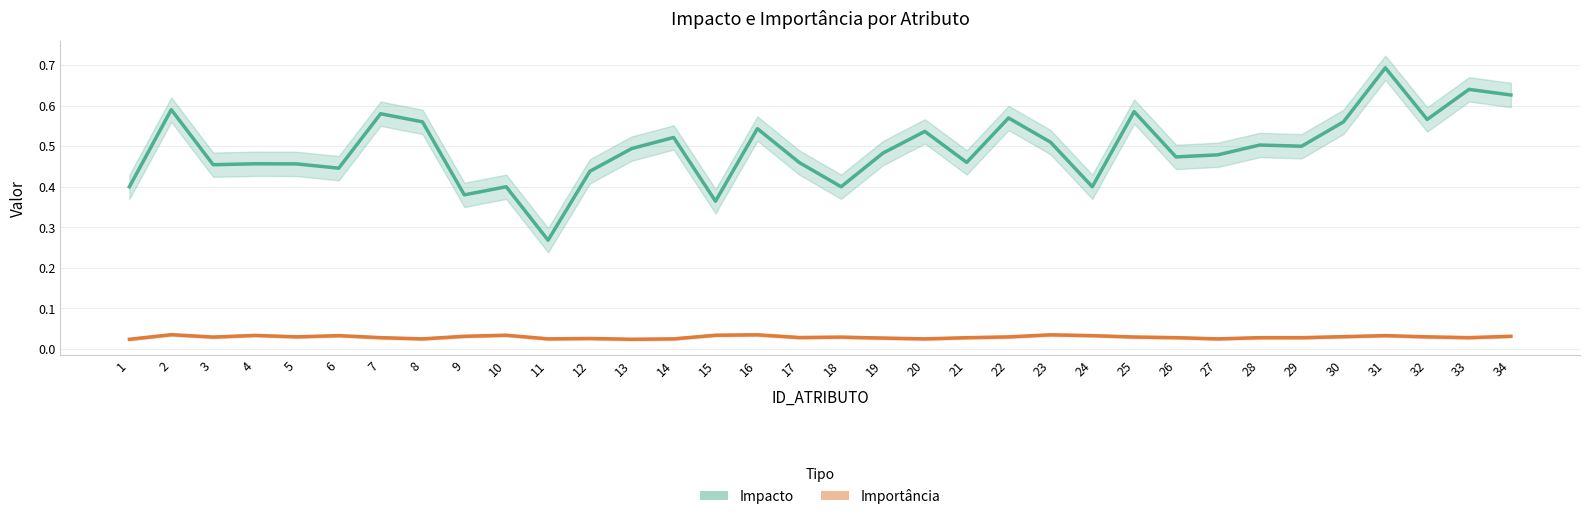

Reading left to right, transcribe all the data shown in this chart.

Impacto: 0.4	0.6	0.5	0.5	0.5	0.4	0.6	0.6	0.4	0.4	0.3	0.4	0.5	0.5	0.4	0.5	0.5	0.4	0.5	0.5	0.5	0.6	0.5	0.4	0.6	0.5	0.5	0.5	0.5	0.6	0.7	0.6	0.6	0.6
Importância: 0.0	0.0	0.0	0.0	0.0	0.0	0.0	0.0	0.0	0.0	0.0	0.0	0.0	0.0	0.0	0.0	0.0	0.0	0.0	0.0	0.0	0.0	0.0	0.0	0.0	0.0	0.0	0.0	0.0	0.0	0.0	0.0	0.0	0.0